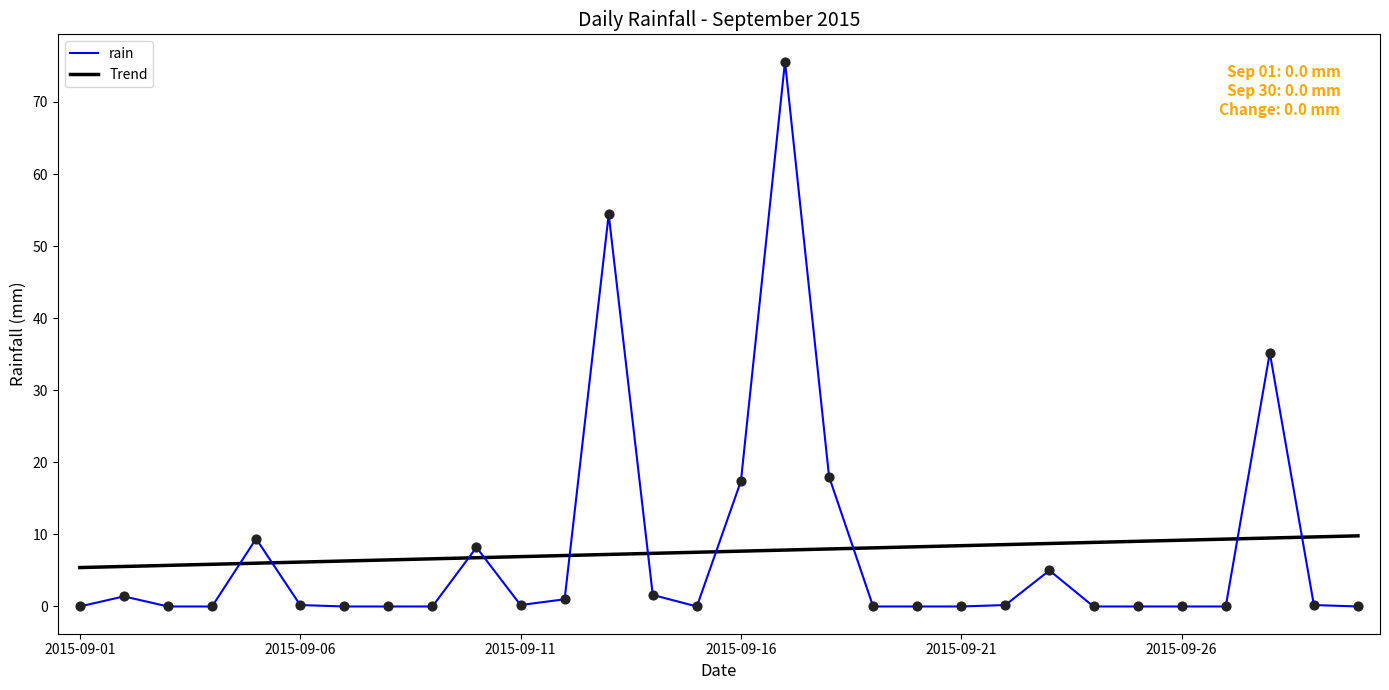

What are all the series names shown in the legend?

rain, Trend